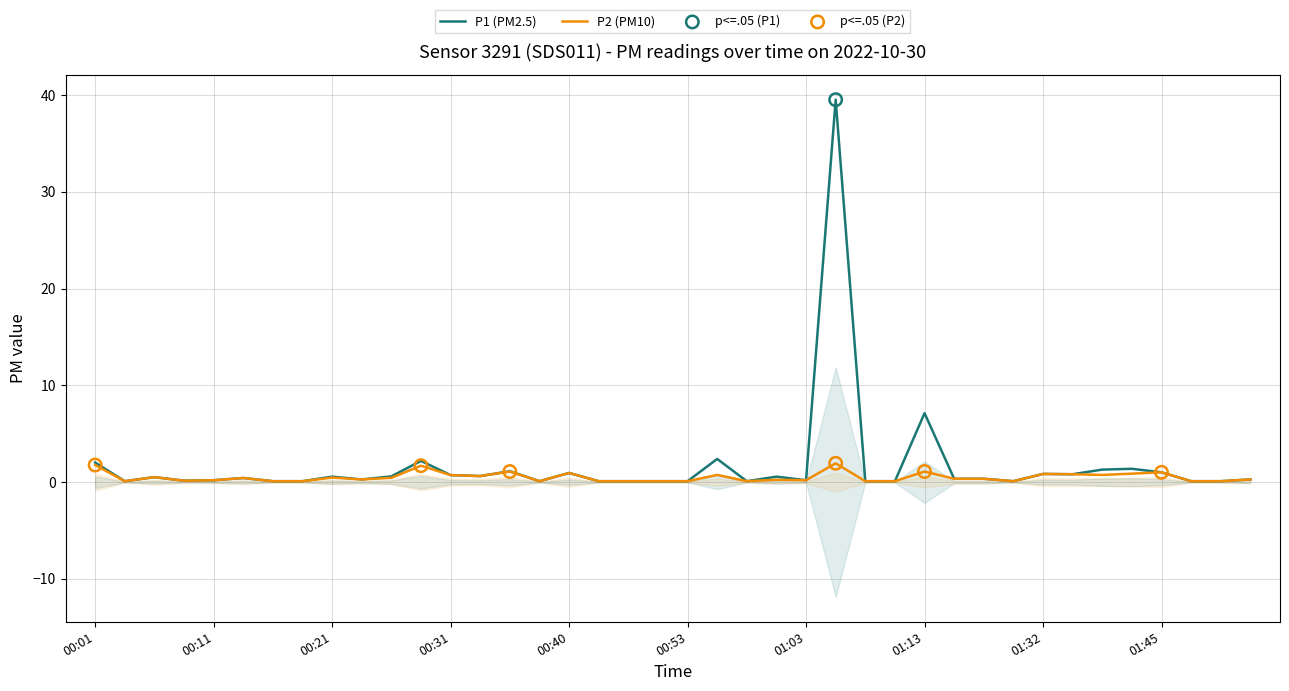

What are all the series names shown in the legend?

P1, P2